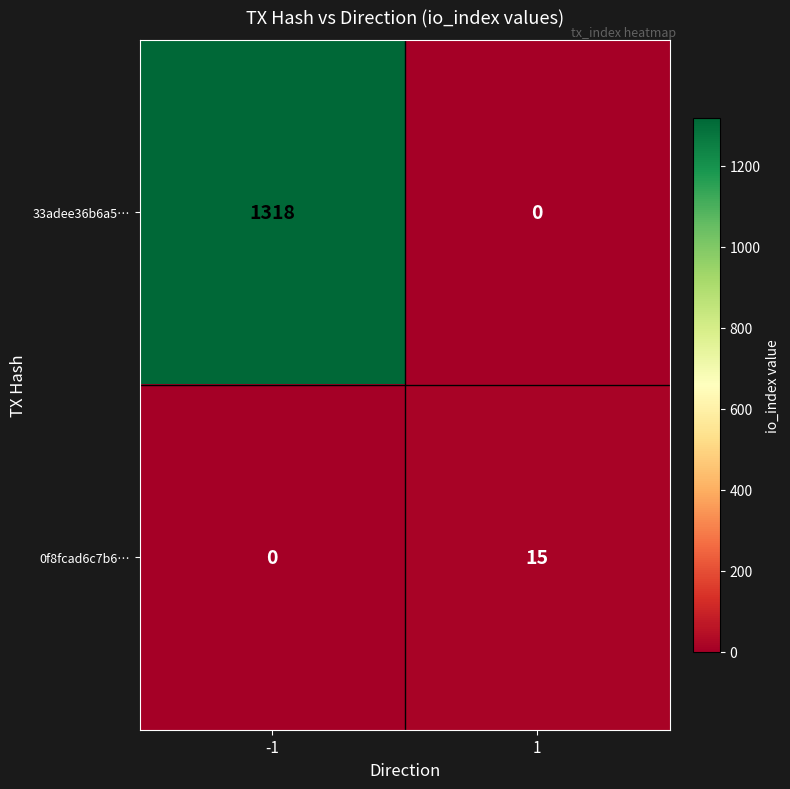

What is the total value across all series at 1?

15